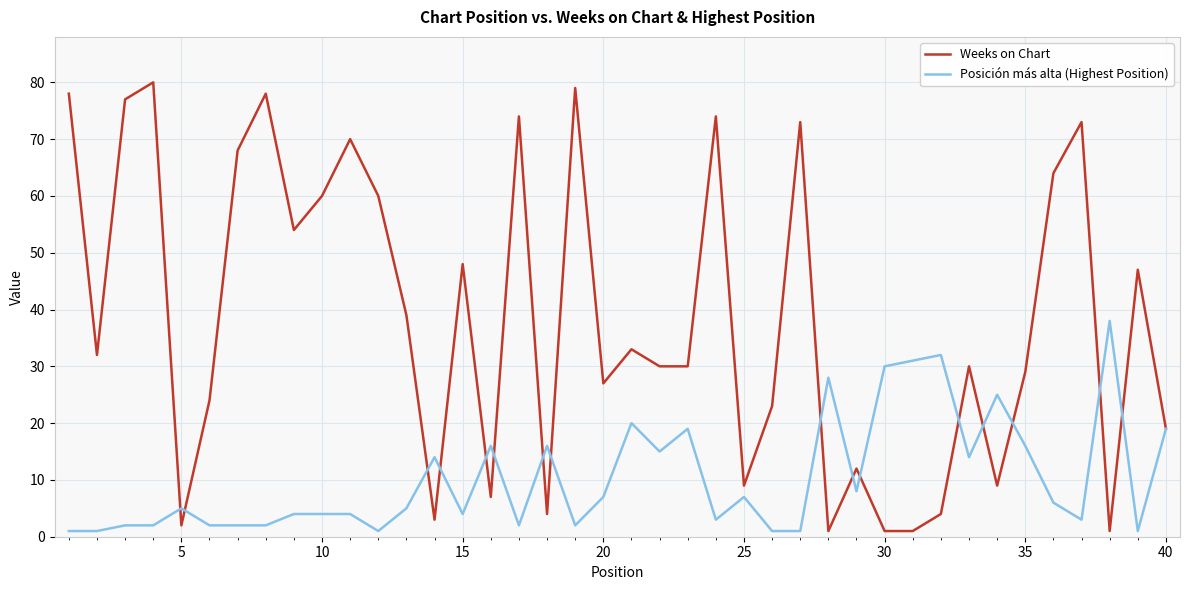

What is the difference between the second highest and second lowest values in the Weeks on Chart series?

78